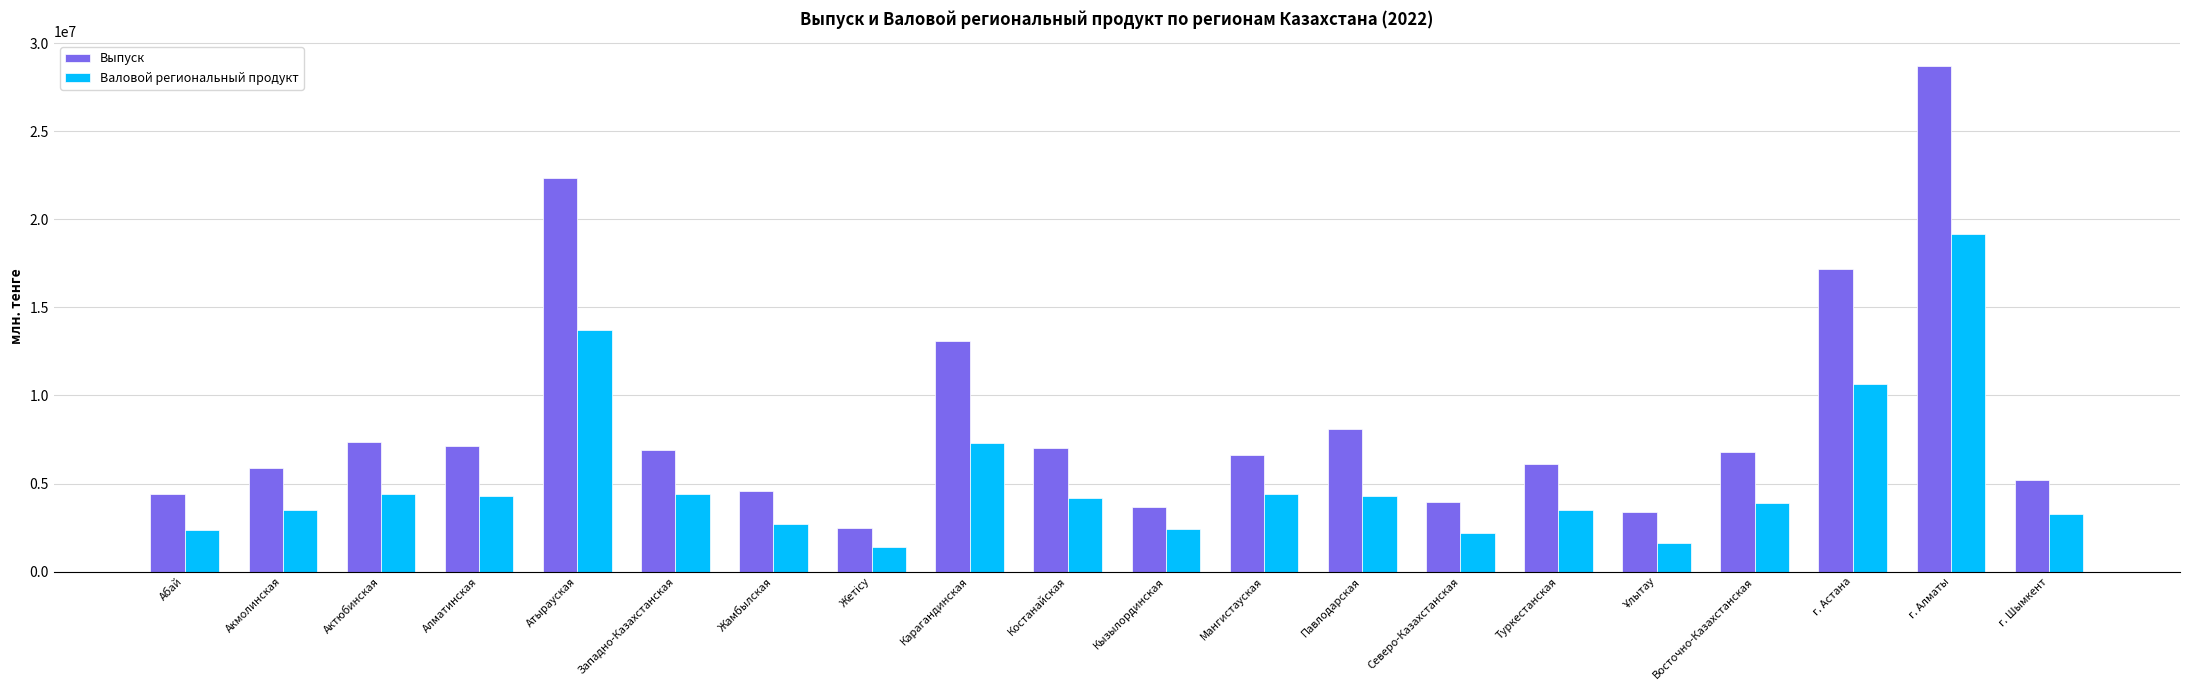

The Выпуск series shows 3569812.8 at Акмолинская. True or false?

False